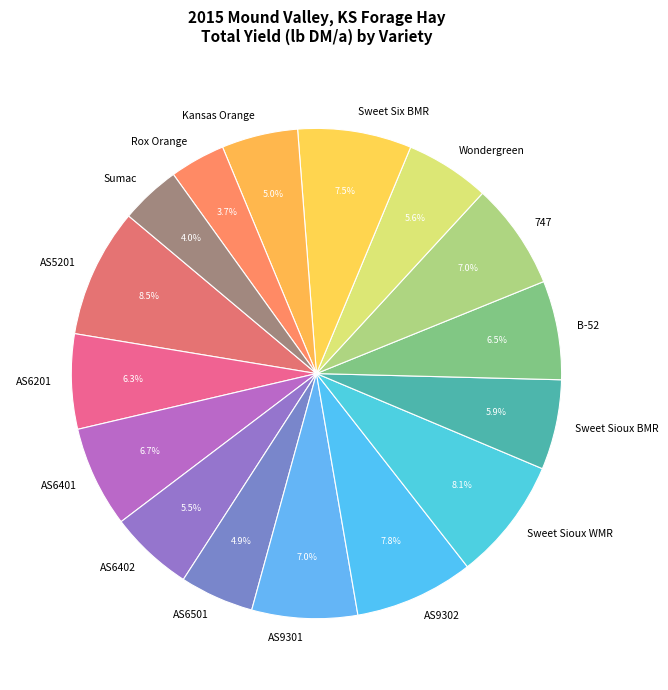

To the nearest percent, what is the difference between the largest and smallest slice percentages?

5%